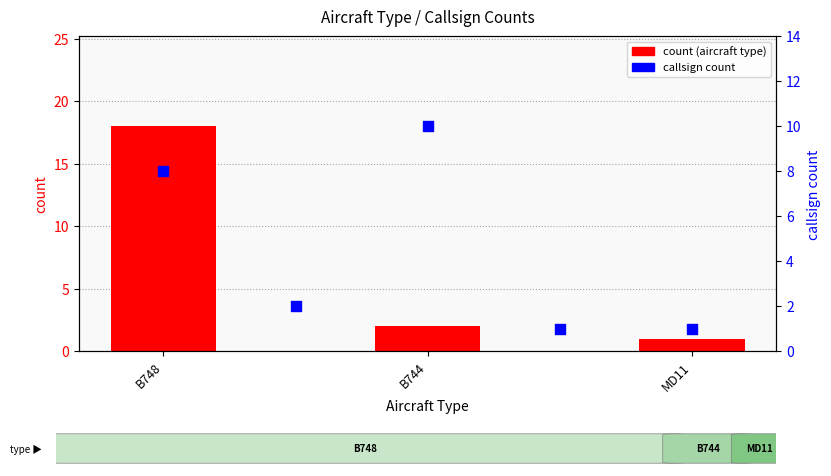

What is the ratio of the value at MD11 to the value at B744?

0.5